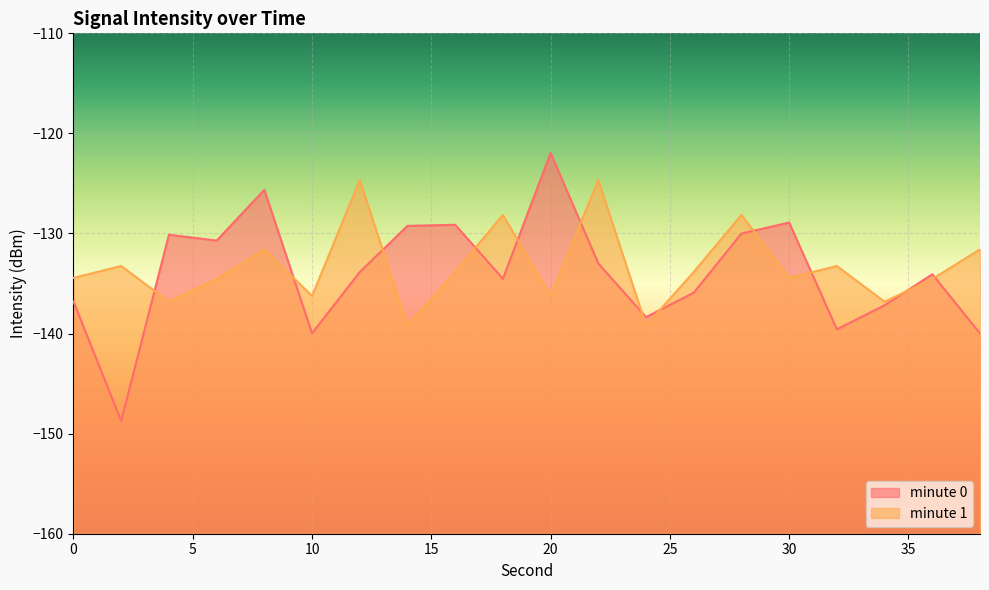

Reading right to left, list all the values displayed in this chart.

minute 0: 38=-140.0	36=-134.1	34=-137.2	32=-139.6	30=-128.9	28=-130.0	26=-135.9	24=-138.4	22=-133.0	20=-122.0	18=-134.5	16=-129.1	14=-129.2	12=-133.9	10=-140.0	8=-125.6	6=-130.7	4=-130.1	2=-148.7	0=-136.8
minute 1: 38=-131.6	36=-134.5	34=-136.8	32=-133.2	30=-134.4	28=-128.1	26=-133.8	24=-139.2	22=-124.7	20=-136.2	18=-128.1	16=-133.8	14=-139.2	12=-124.7	10=-136.2	8=-131.6	6=-134.5	4=-136.8	2=-133.2	0=-134.4